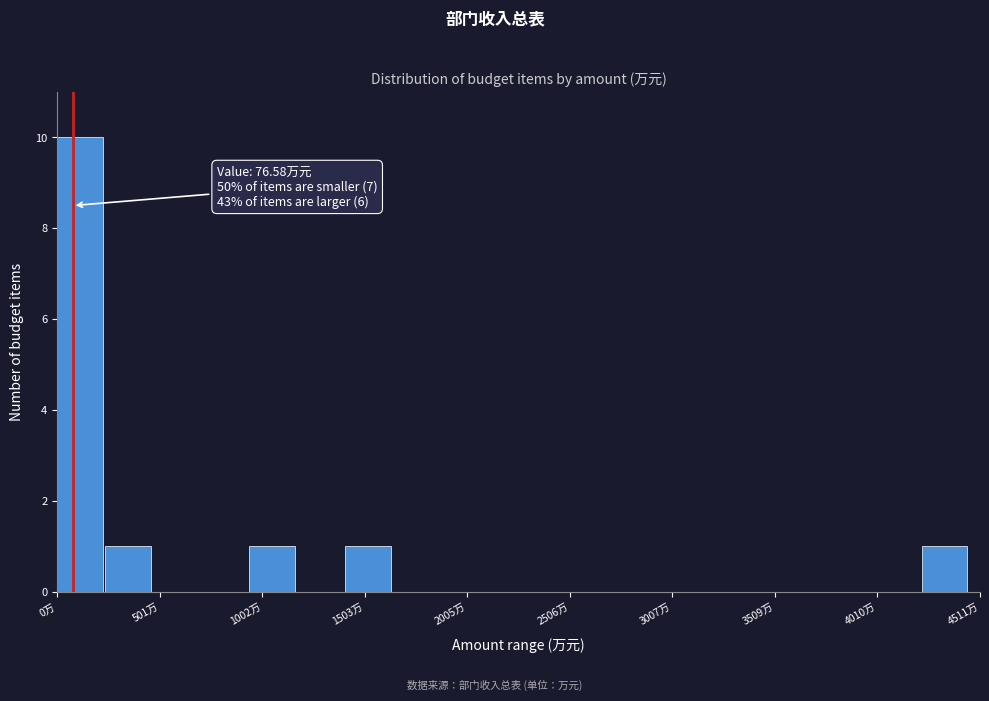

Around what value on the x-axis is the tallest bar? Give the approximate position of its centre, as read against the axis.

100